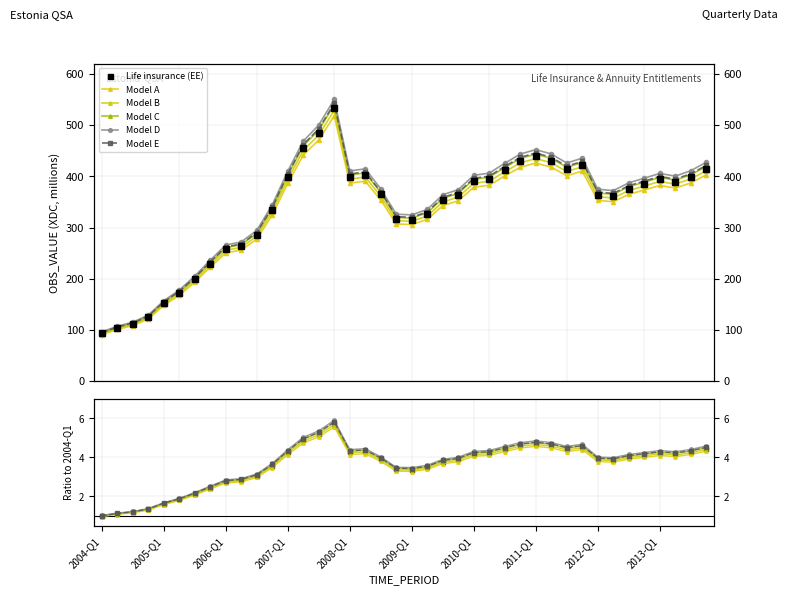

Is this an area chart (filled region under the line)?

No